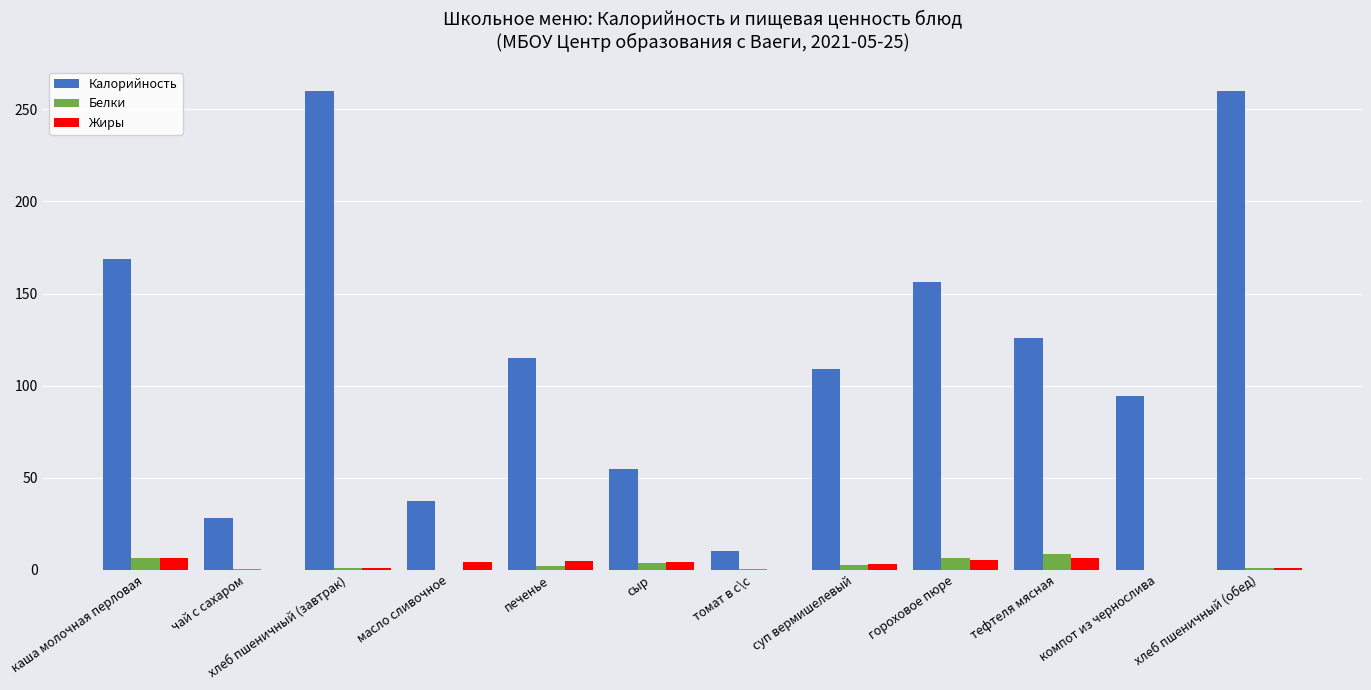

What is the maximum value shown in the chart?

260.0